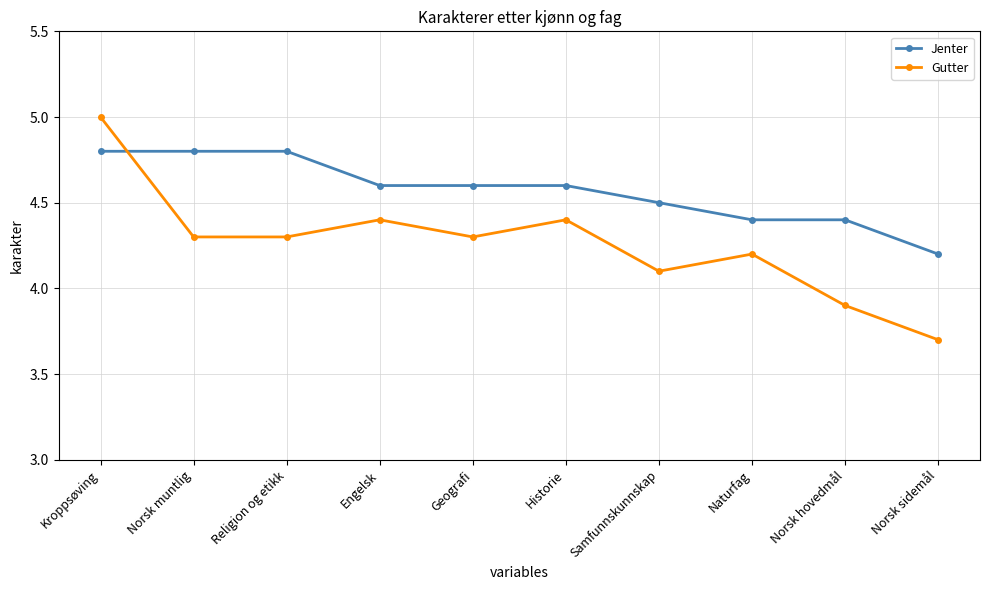

Reading left to right, transcribe all the data shown in this chart.

Jenter: Kroppsøving=4.8	Norsk muntlig=4.8	Religion og etikk=4.8	Engelsk=4.6	Geografi=4.6	Historie=4.6	Samfunnskunnskap=4.5	Naturfag=4.4	Norsk hovedmål=4.4	Norsk sidemål=4.2
Gutter: Kroppsøving=5.0	Norsk muntlig=4.3	Religion og etikk=4.3	Engelsk=4.4	Geografi=4.3	Historie=4.4	Samfunnskunnskap=4.1	Naturfag=4.2	Norsk hovedmål=3.9	Norsk sidemål=3.7